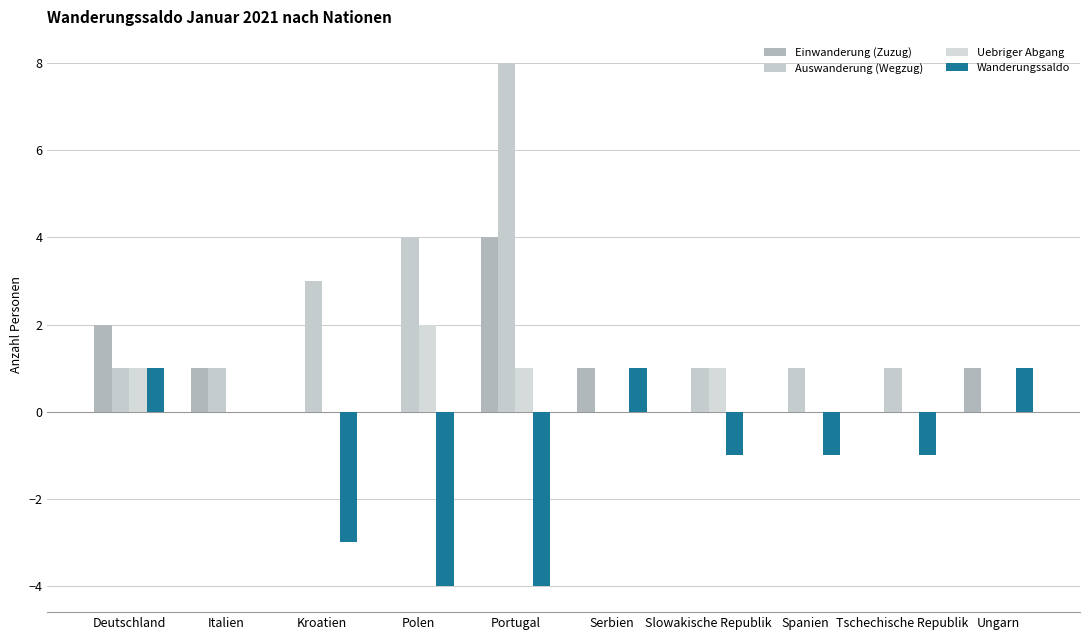

What is the spread (max minus min) of values at Deutschland?

1